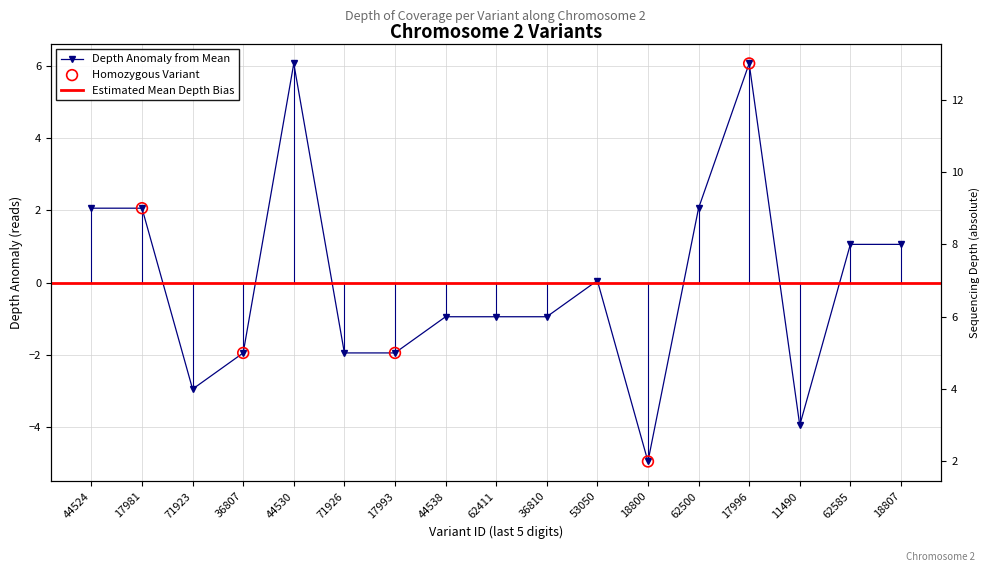

Which has a higher value, 53050 or 18807?

18807